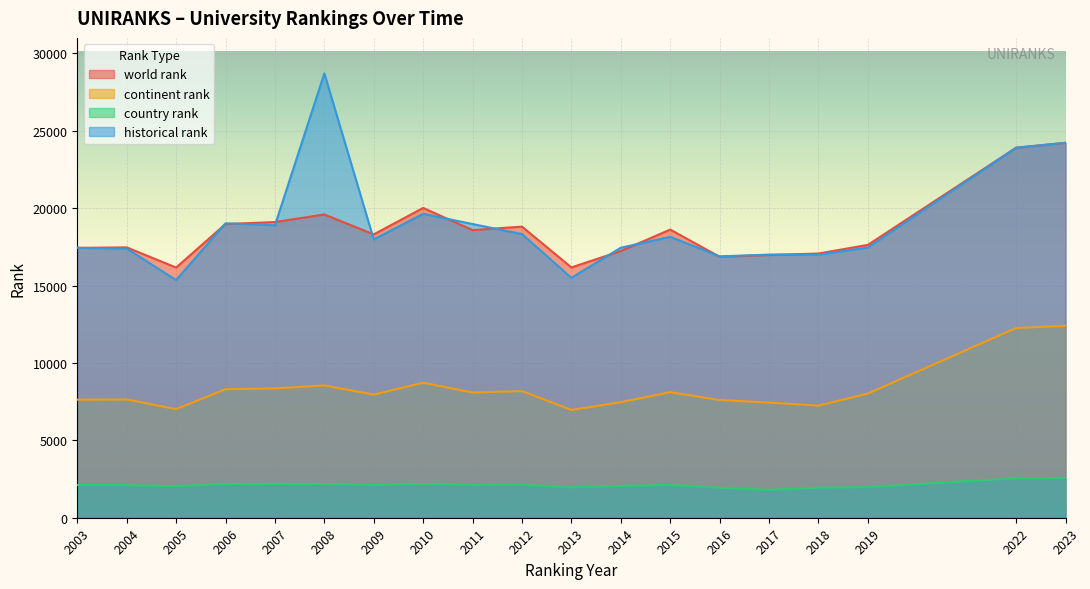

True or false: country rank and world rank cross at least once.

False